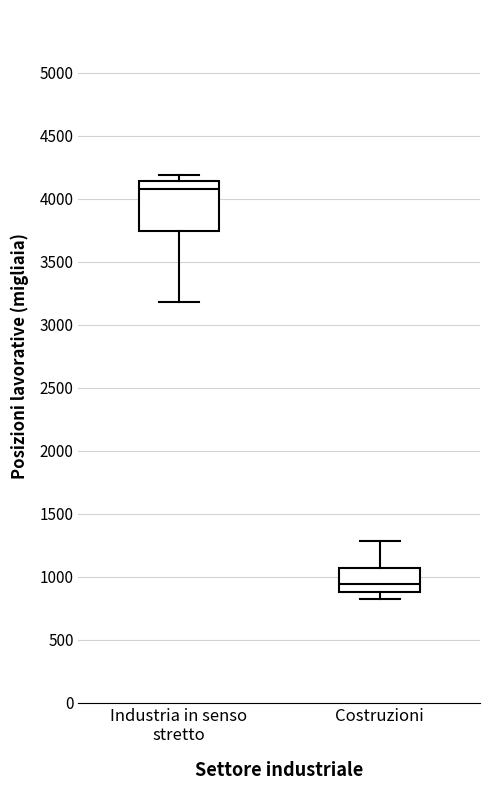

Reading left to right, read every box against the y-axis: the position of its median line, the range the box covers, and the ends of its whiskers. The values are not printed on the chart, so give them approximately, as read against the axis.

Industria in senso stretto: median 4100, box 3750 to 4150, whiskers 3200 to 4200
Costruzioni: median 950, box 900 to 1050, whiskers 800 to 1300